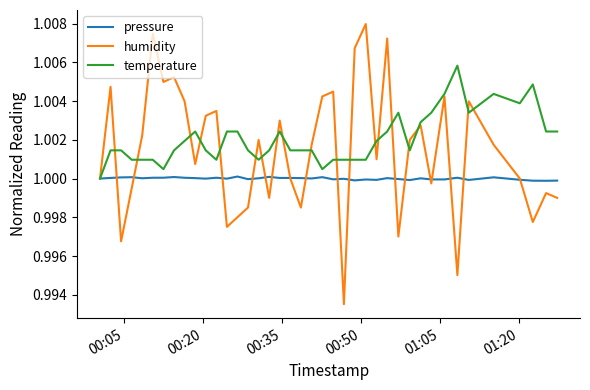

Which series ends up on top after the final intersection of temperature and humidity?

temperature